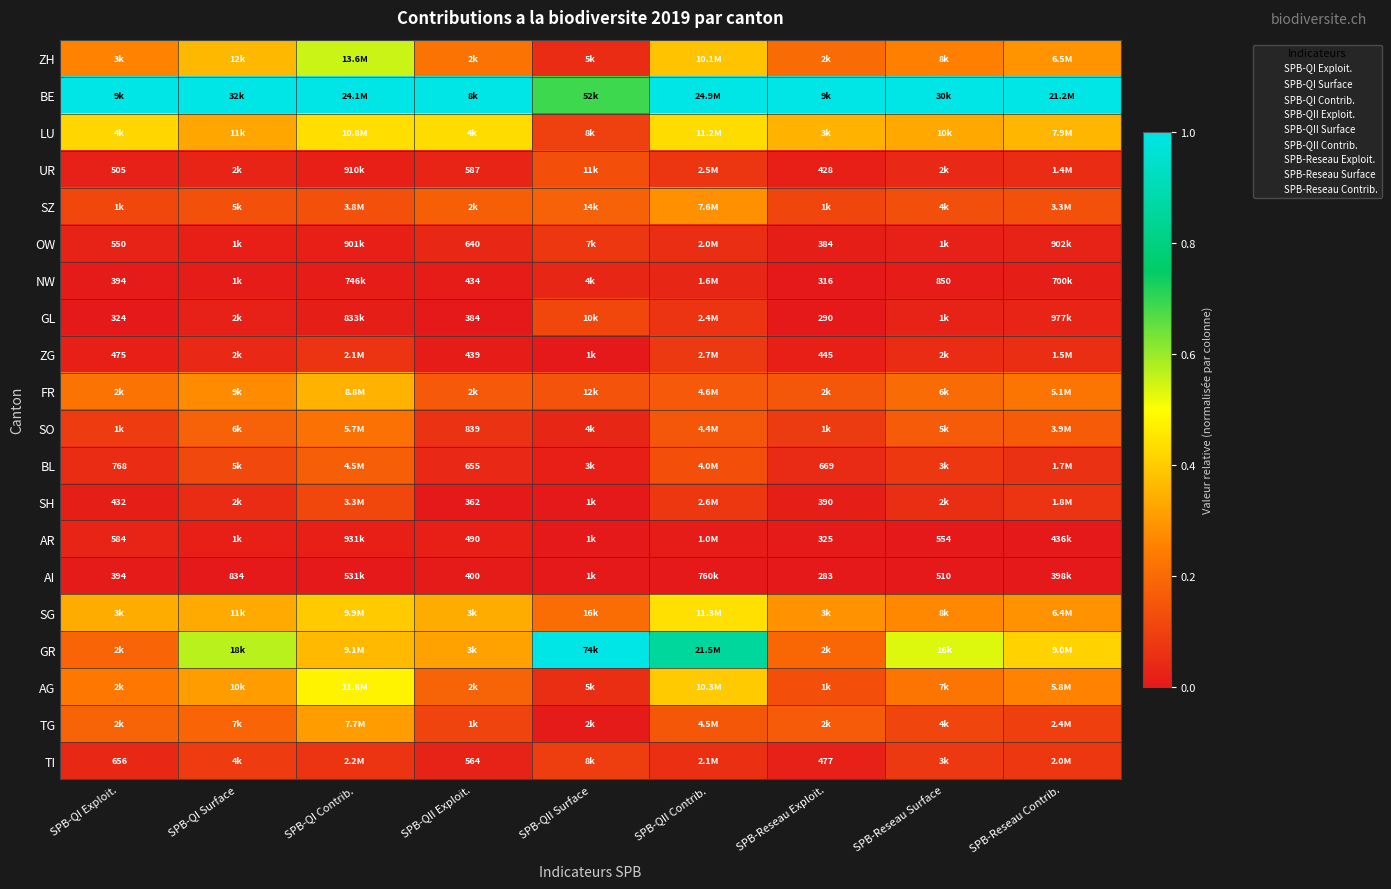

Which has a higher value, SPB-Reseau Surface or SPB-QII Surface?

SPB-Reseau Surface